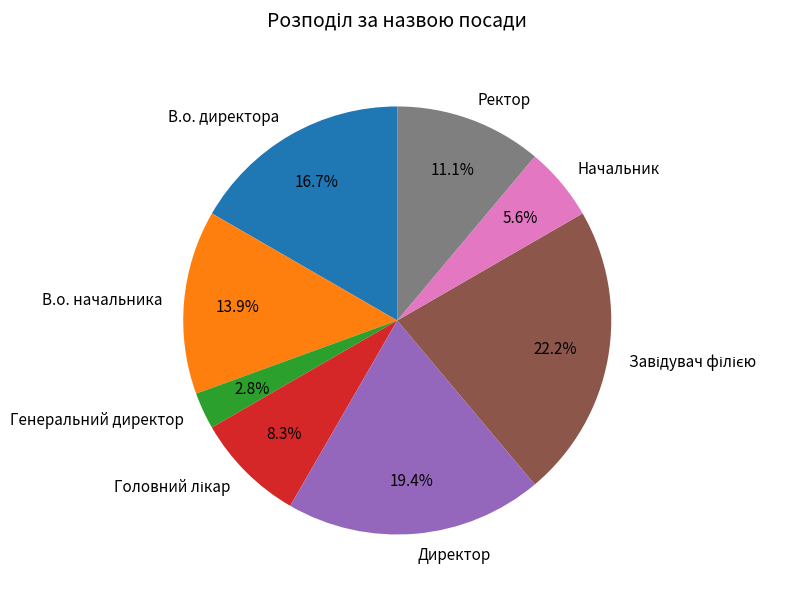

Combined, do В.о. начальника and Начальник account for over 50%?

No